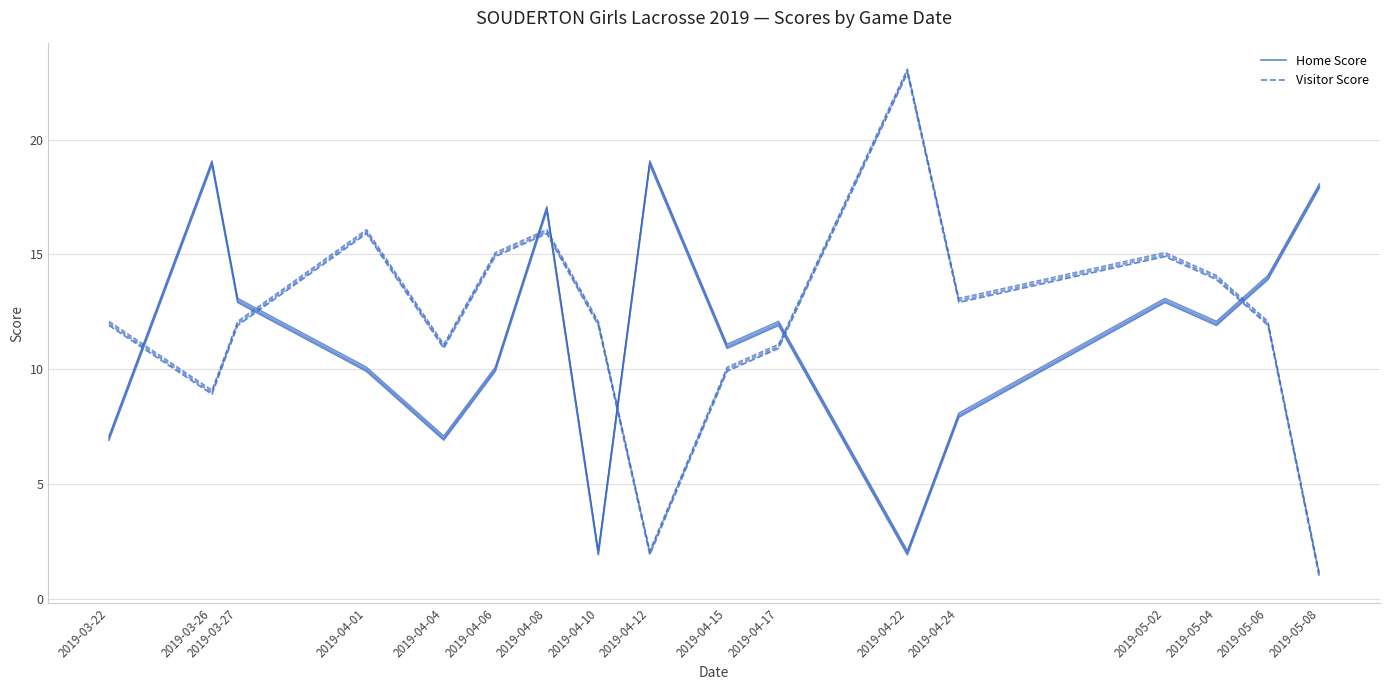

Rank the series by their average value, from lowest to highest.

Home Score, Visitor Score